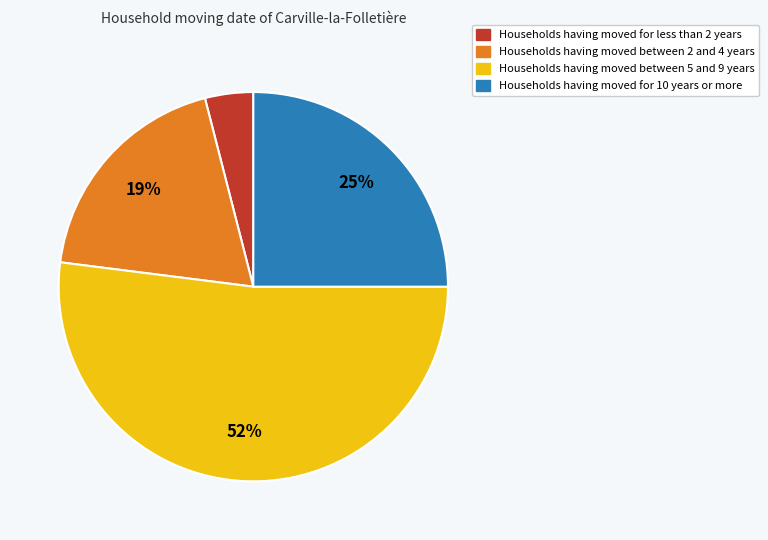

How many slices are in this pie chart?

4